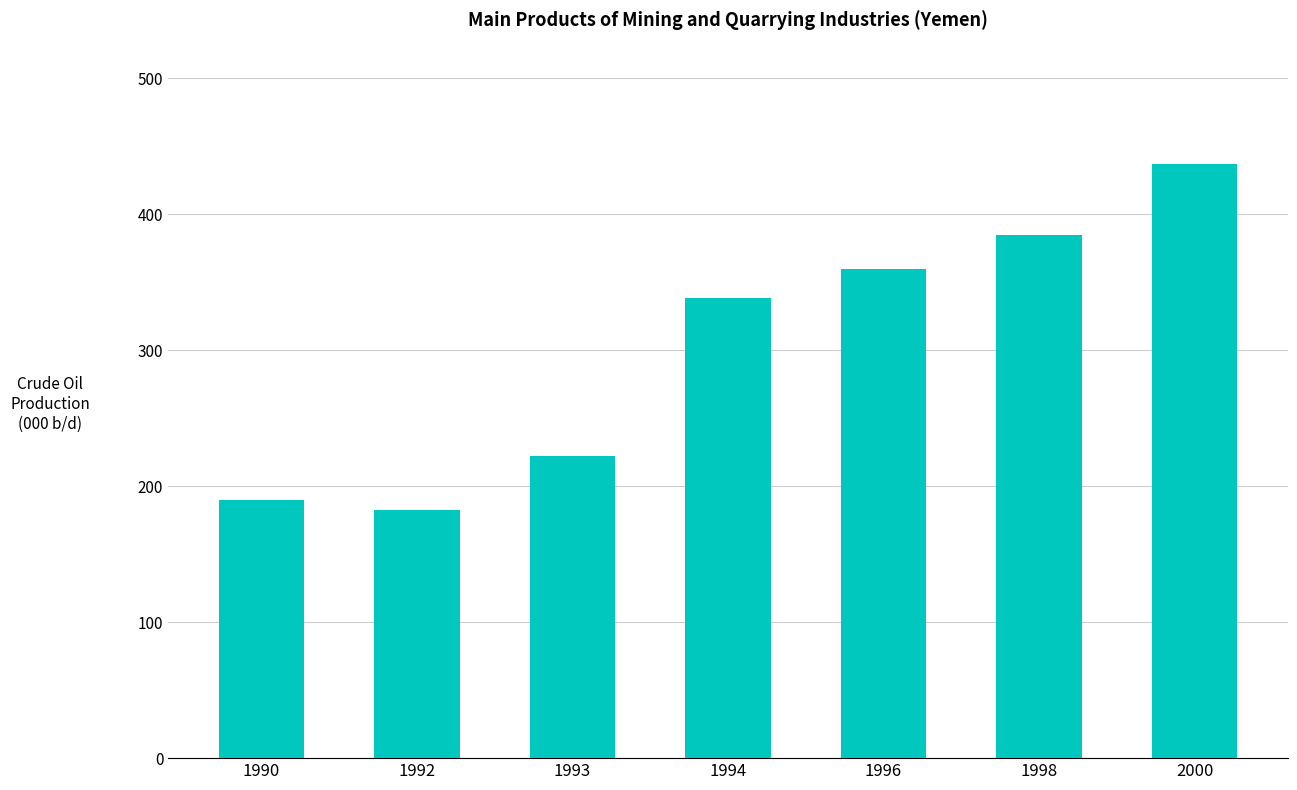

What is the difference between the second highest and minimum values?

202.9